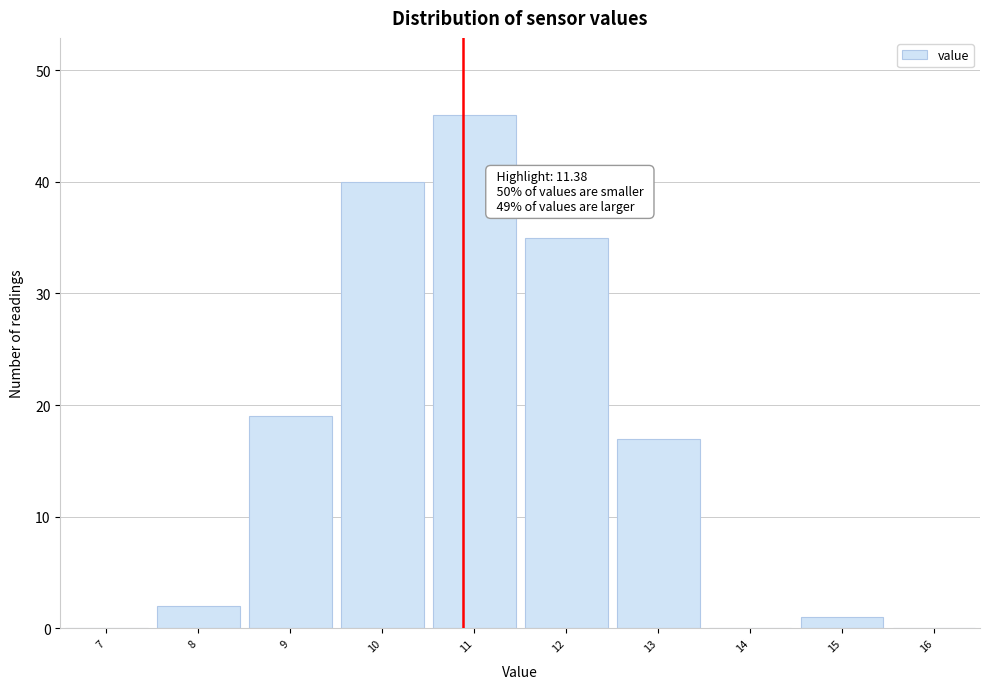

Reading left to right, extract all data points from this chart.

7=0	8=2	9=19	10=40	11=46	12=35	13=17	14=0	15=1	16=0